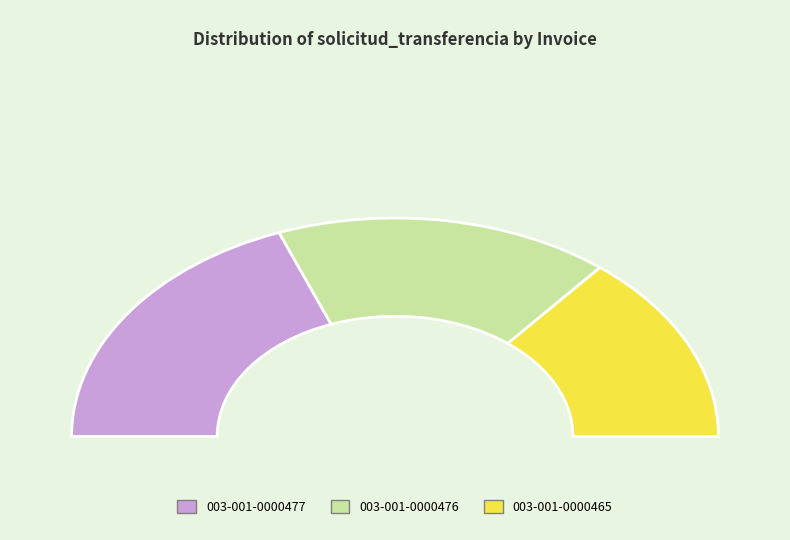

Which slice is the largest?

003-001-0000477